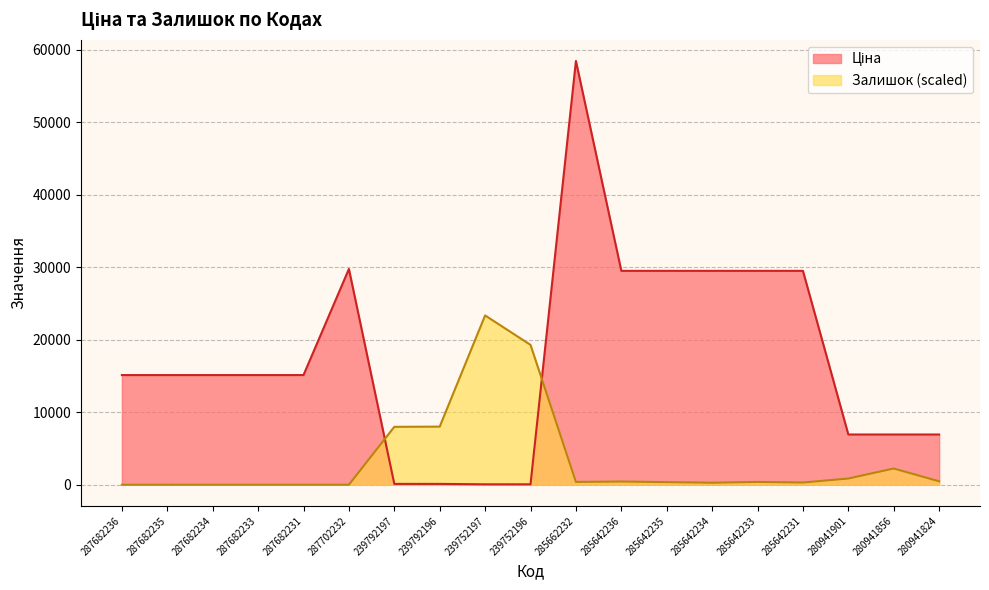

List the series in order of their overall mean, highest first.

Ціна, Залишок